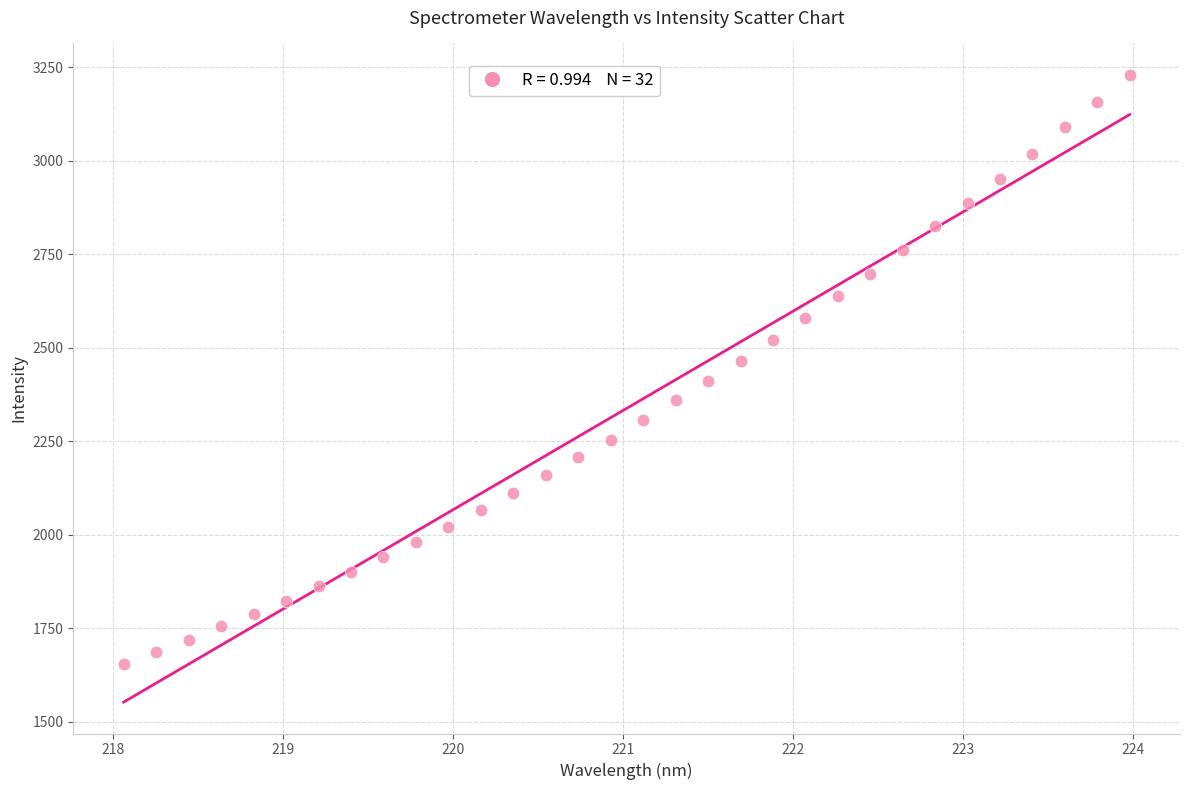

What is the range of X values (max minus min)?

5.9